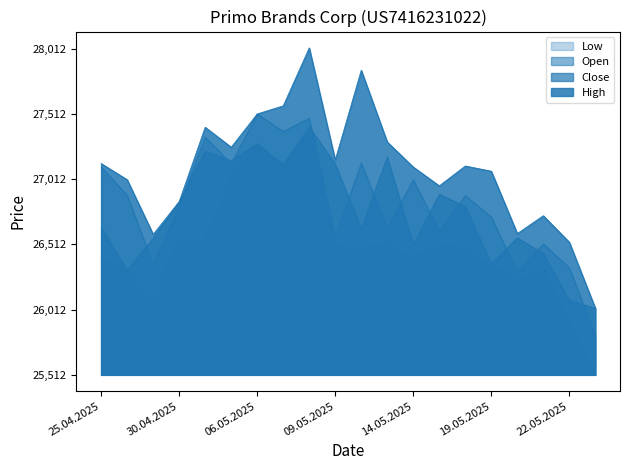

Is the value of Close at 30.04.2025 greater than the value of Low at 29.04.2025?

Yes